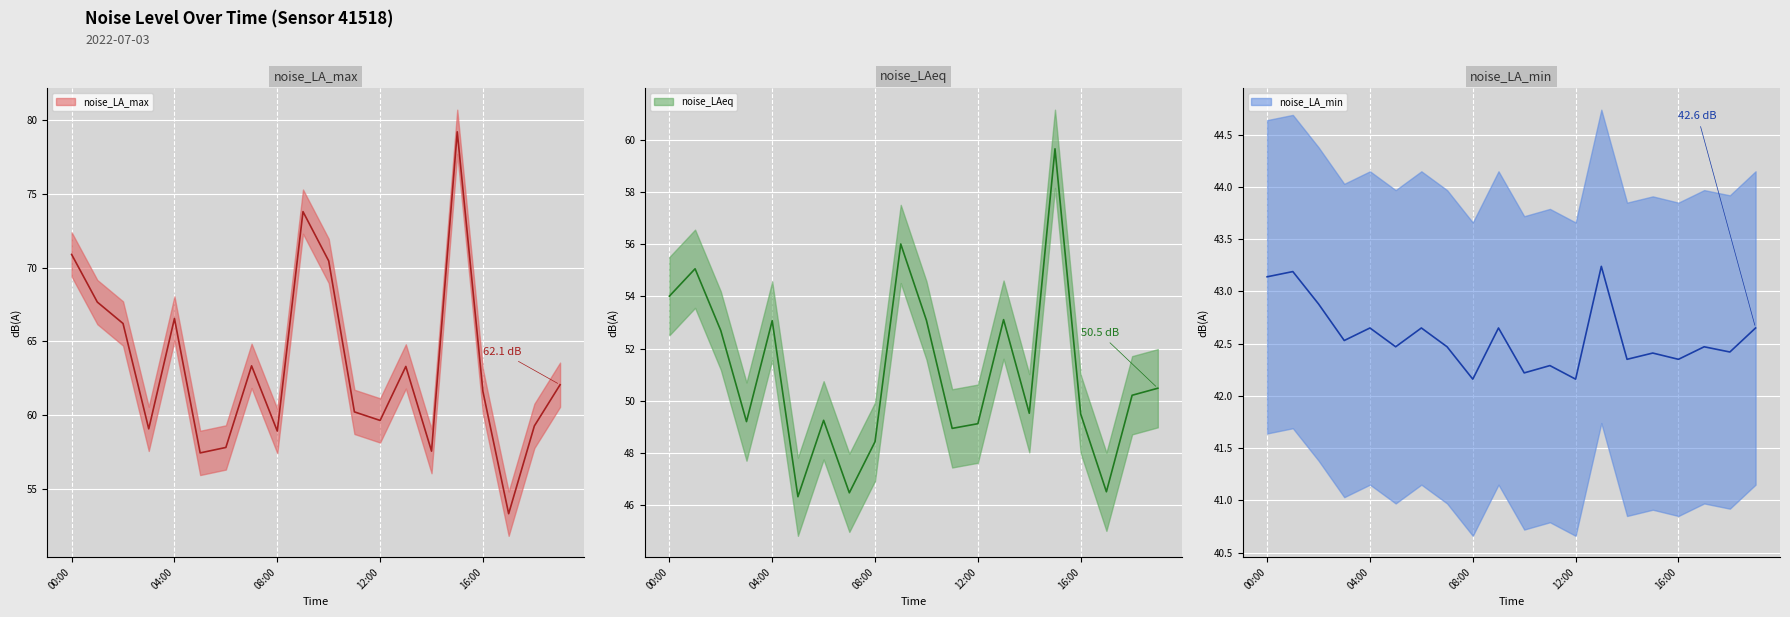

The value of noise_LA_max at 11:00 is 100.4. True or false?

False